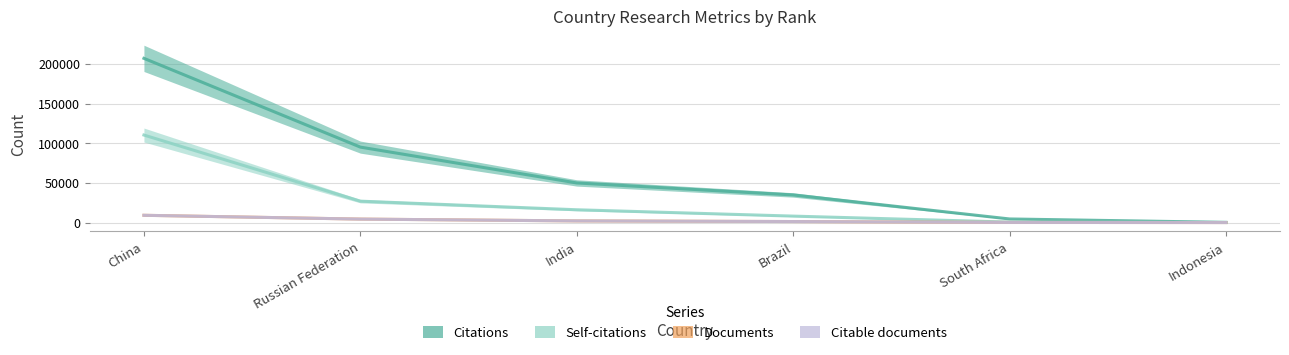

The value of Documents at Russian Federation is 7292. True or false?

False